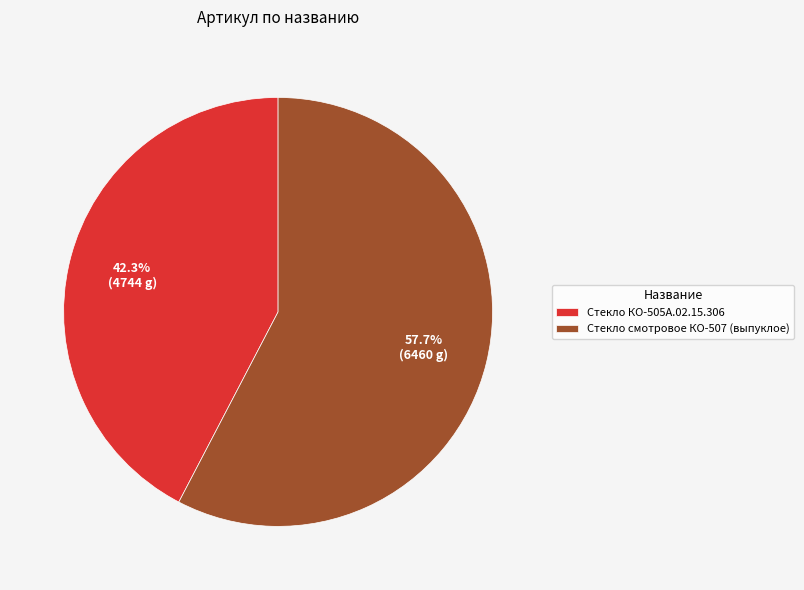

What percentage is NOT represented by Стекло смотровое КО-507 (выпуклое)?

42.3%